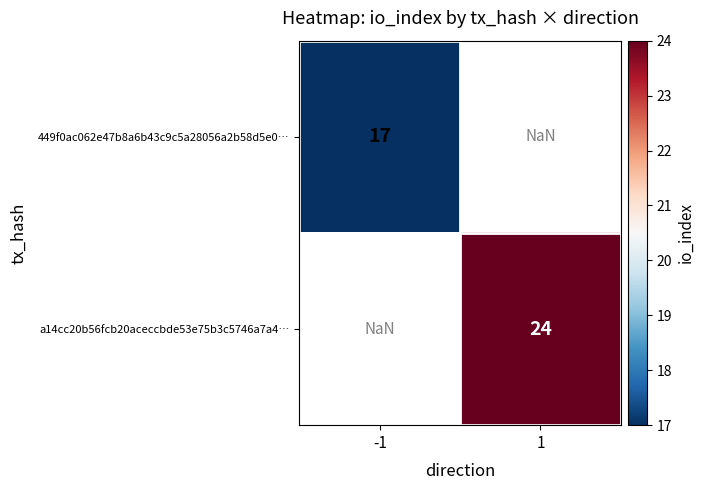

Is it true that 449f0ac062e47b8a6b43c9c5a28056a2b58d5e0… equals 25.2 at -1?

False